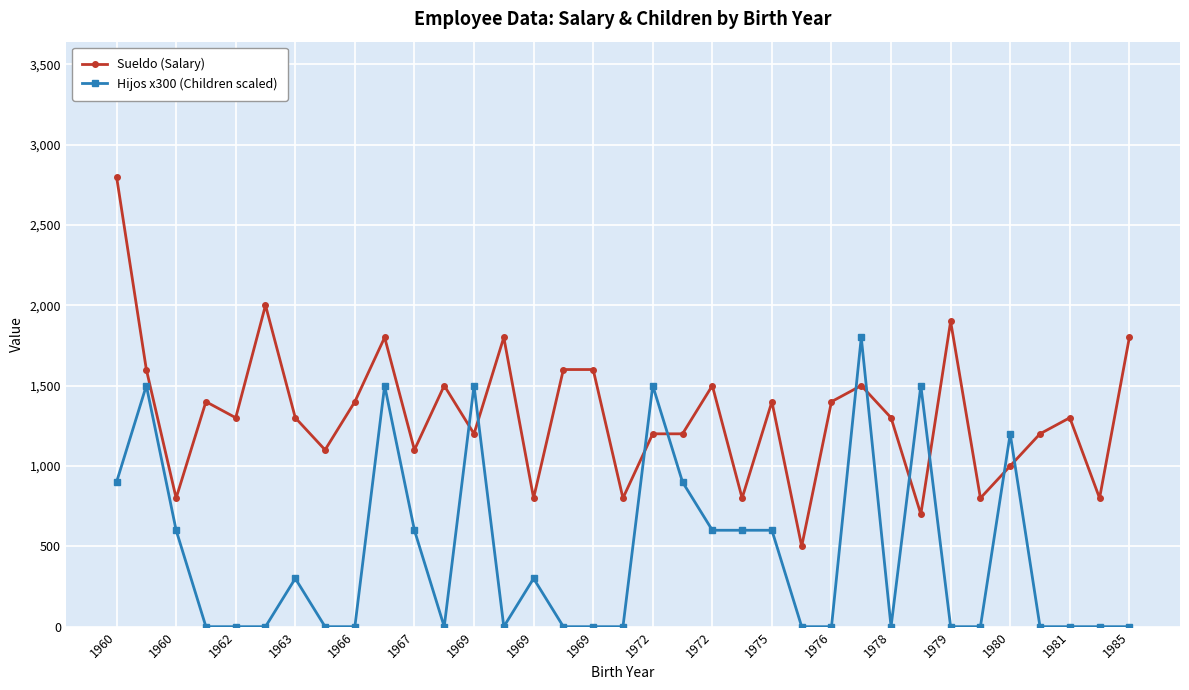

Reading left to right, transcribe all the data shown in this chart.

Sueldo (Salary): 2800	1600	800	1400	1300	2000	1300	1100	1400	1800	1100	1500	1200	1800	800	1600	1600	800	1200	1200	1500	800	1400	500	1400	1500	1300	700	1900	800	1000	1200	1300	800	1800
Hijos x300 (Children scaled): 900	1500	600	0	0	0	300	0	0	1500	600	0	1500	0	300	0	0	0	1500	900	600	600	600	0	0	1800	0	1500	0	0	1200	0	0	0	0